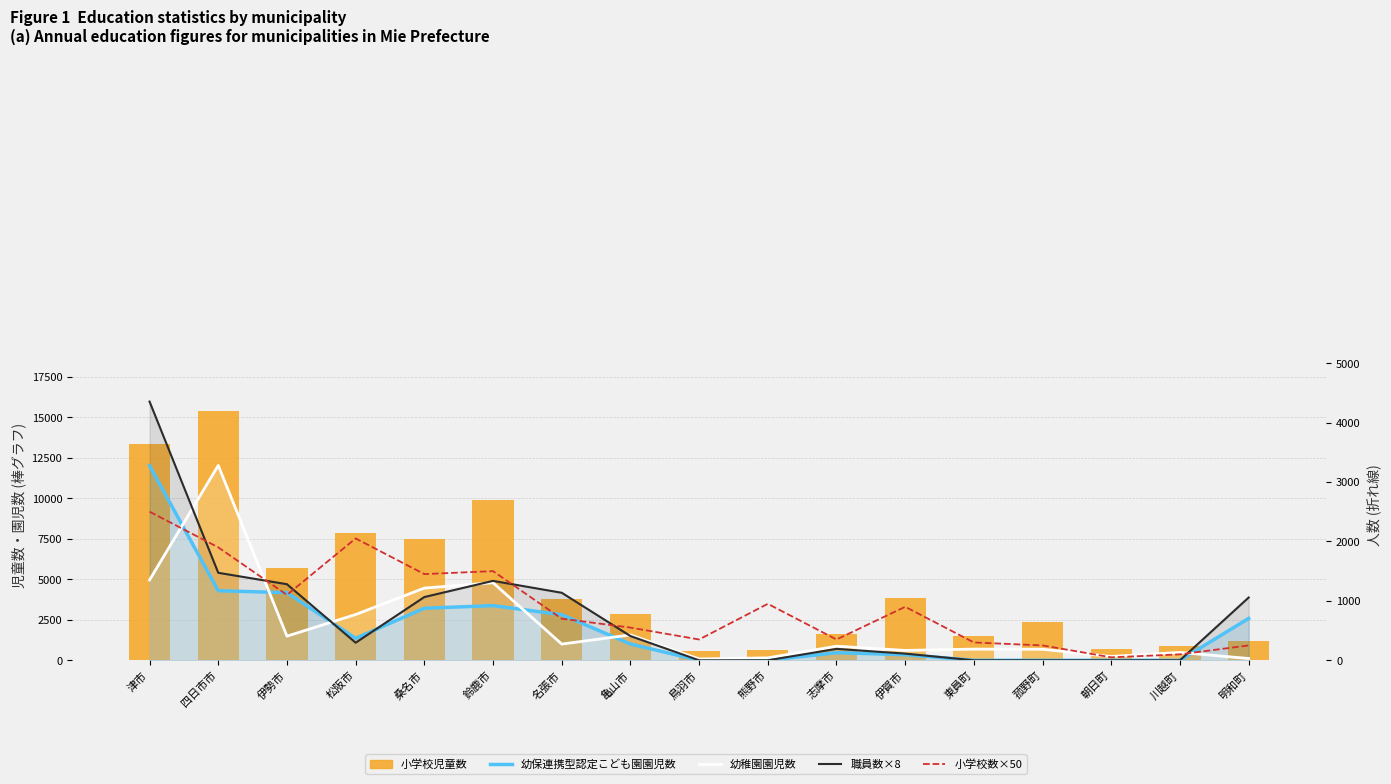

The value of 小学校数×50 at 四日市市 is 1900. True or false?

True